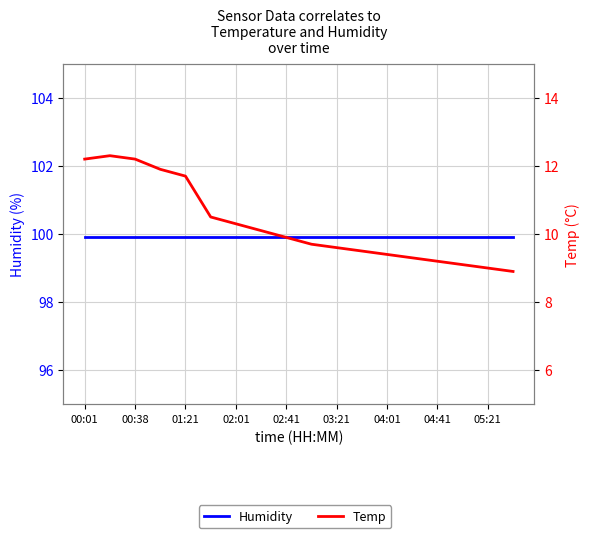

Reading left to right, list all the values displayed in this chart.

Humidity: 99.9	99.9	99.9	99.9	99.9	99.9	99.9	99.9	99.9	99.9	99.9	99.9	99.9	99.9	99.9	99.9	99.9	99.9
Temp: 12.2	12.3	12.2	11.9	11.7	10.5	10.3	10.1	9.9	9.7	9.6	9.5	9.4	9.3	9.2	9.1	9.0	8.9